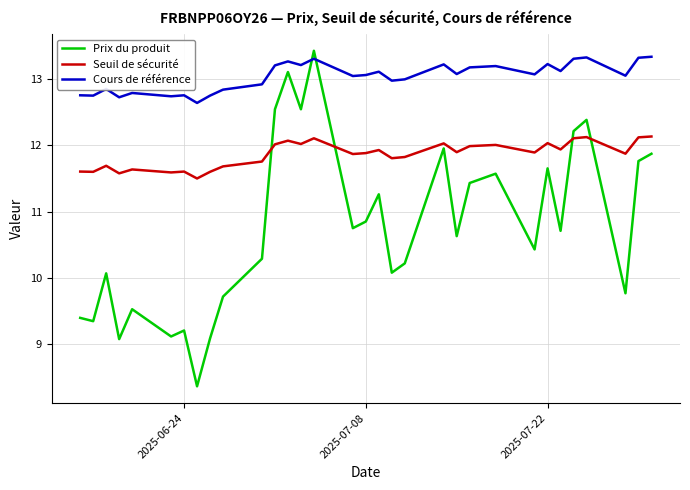

Which series has the largest range (max minus min)?

Prix du produit